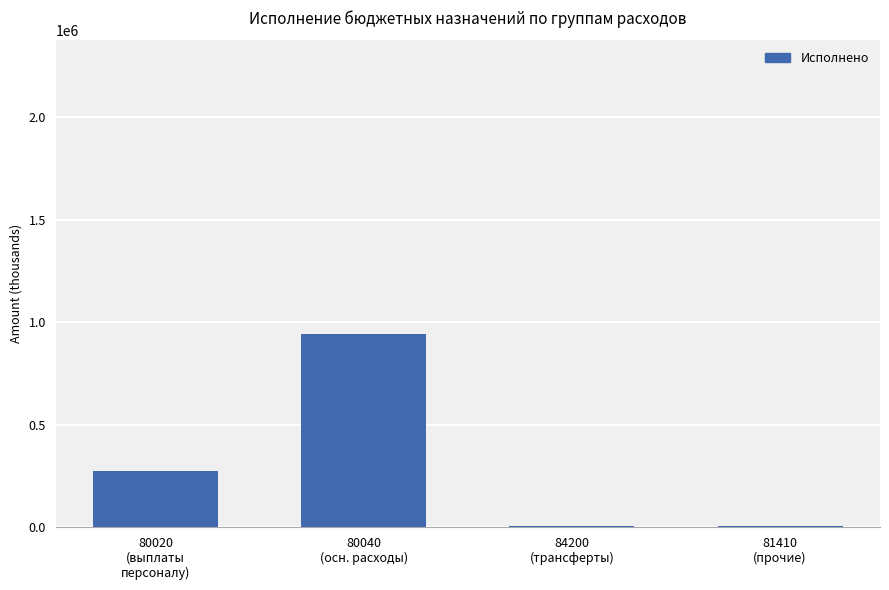

Which label corresponds to the largest value in the chart?

80040
(осн. расходы)